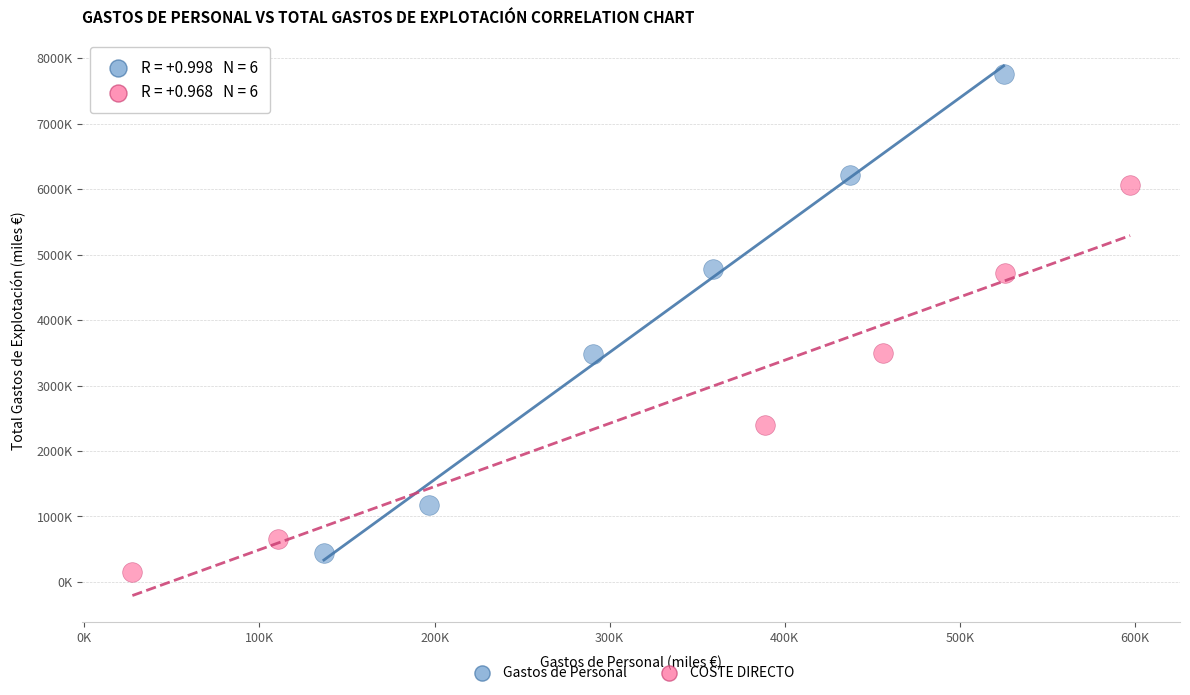

Which series reaches the minimum Y coordinate?

COSTE DIRECTO